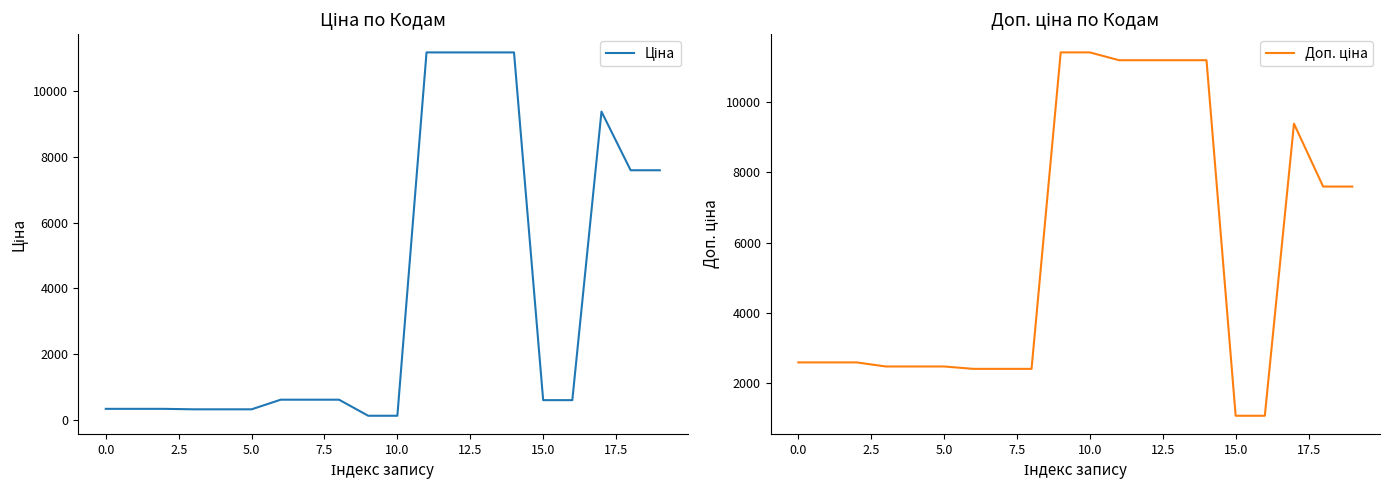

True or false: Ціна and Доп. ціна intersect in this chart.

False